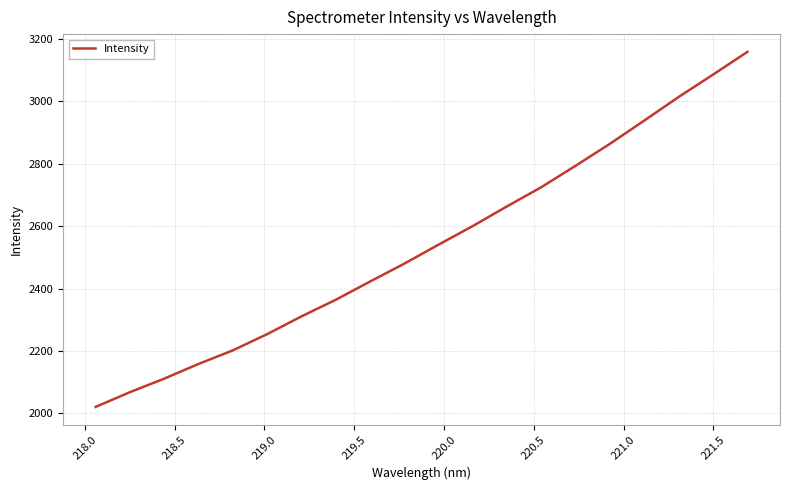

Count the number of categories in the chart.

20